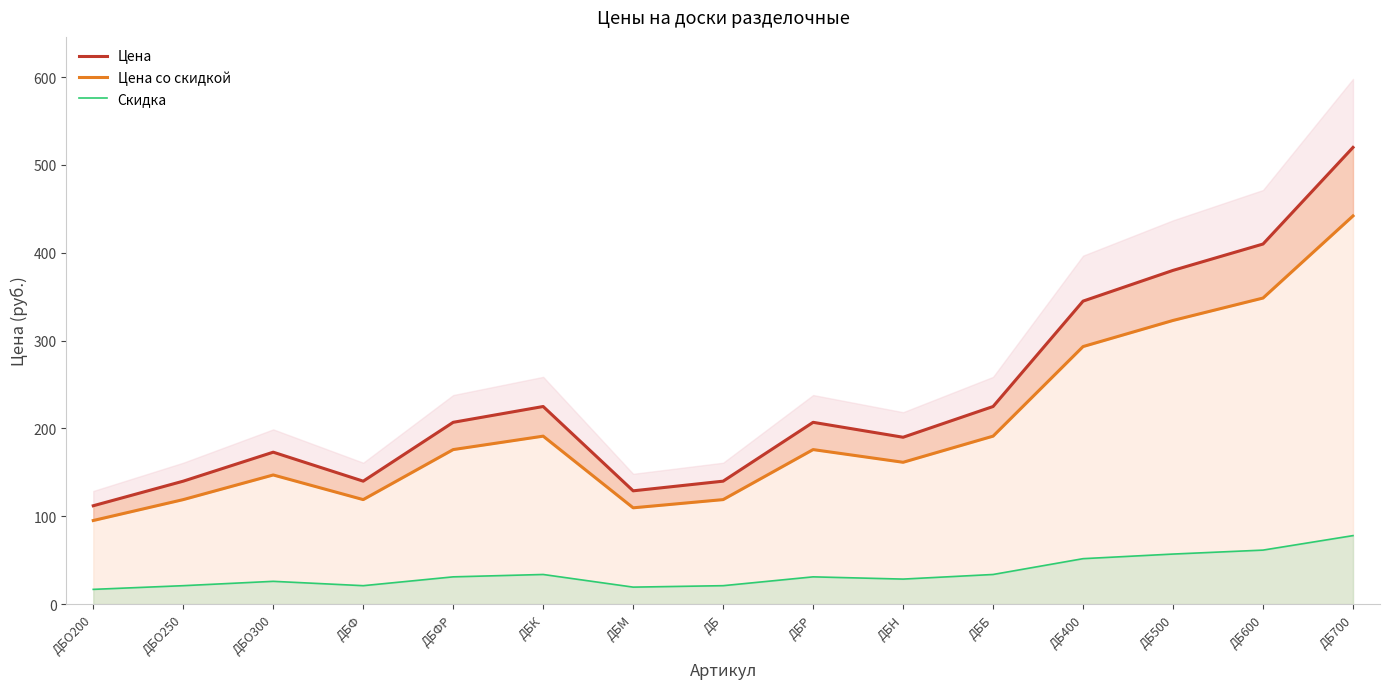

What is the label of the 3rd point from the left?

ДБО300